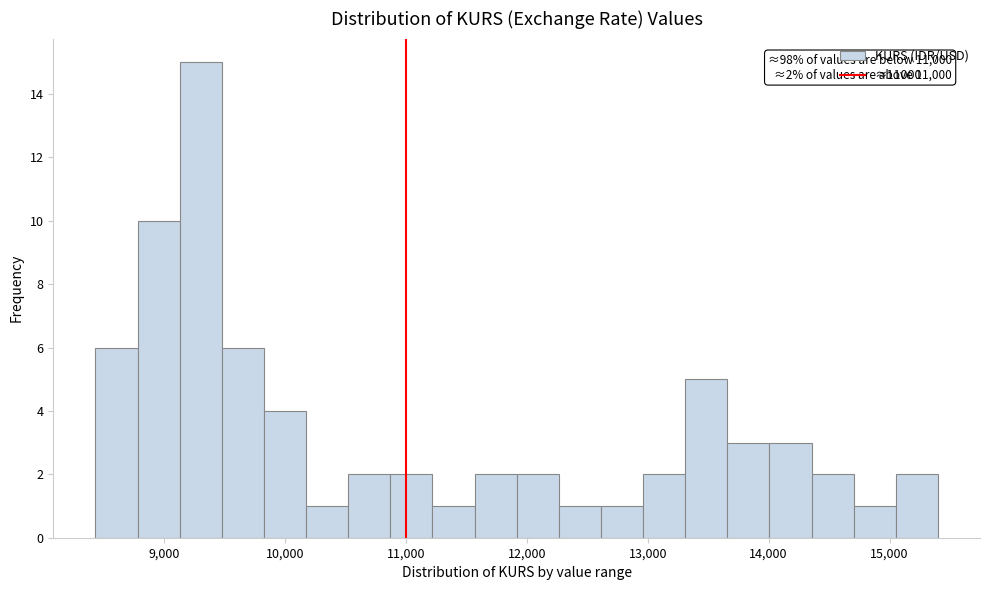

Around what value on the x-axis is the tallest bar? Give the approximate position of its centre, as read against the axis.

9300